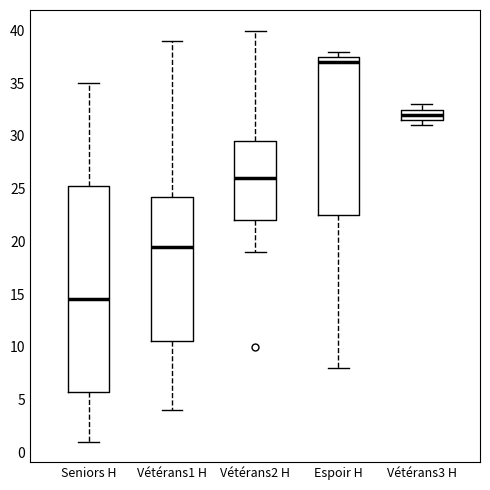

Reading left to right, read every box against the y-axis: the position of its median line, the range the box covers, and the ends of its whiskers. The values are not printed on the chart, so give them approximately, as read against the axis.

Seniors H: median 14.5, box 6.0 to 25.5, whiskers 1.0 to 35.0
Vétérans1 H: median 19.5, box 10.5 to 24.5, whiskers 4.0 to 39.0
Vétérans2 H: median 26.0, box 22.0 to 29.5, whiskers 19.0 to 40.0
Espoir H: median 37.0, box 22.5 to 37.5, whiskers 8.0 to 38.0
Vétérans3 H: median 32.0, box 31.5 to 32.5, whiskers 31.0 to 33.0